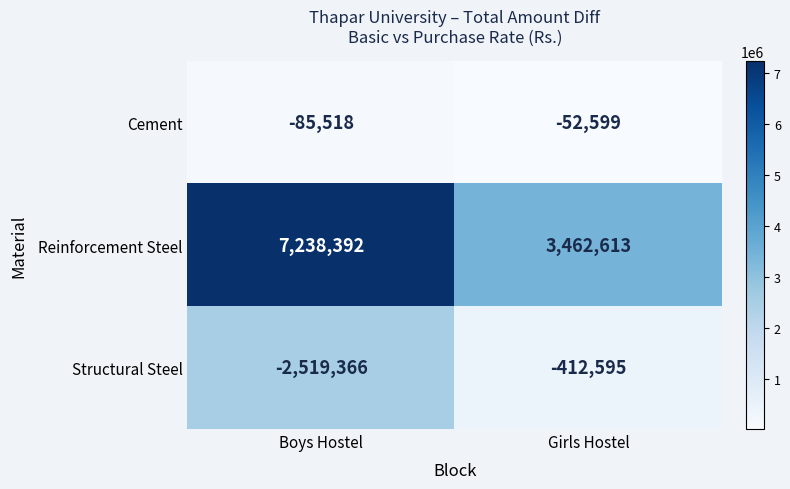

What is the sum of all Reinforcement Steel values?

10701005